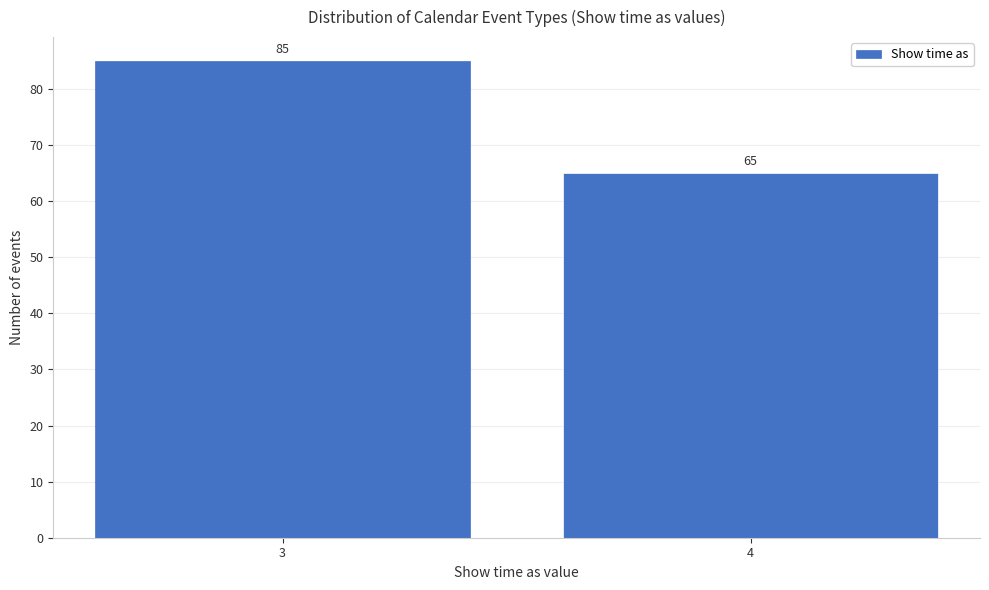

Reading left to right, what are all the values shown in this chart?

85	65